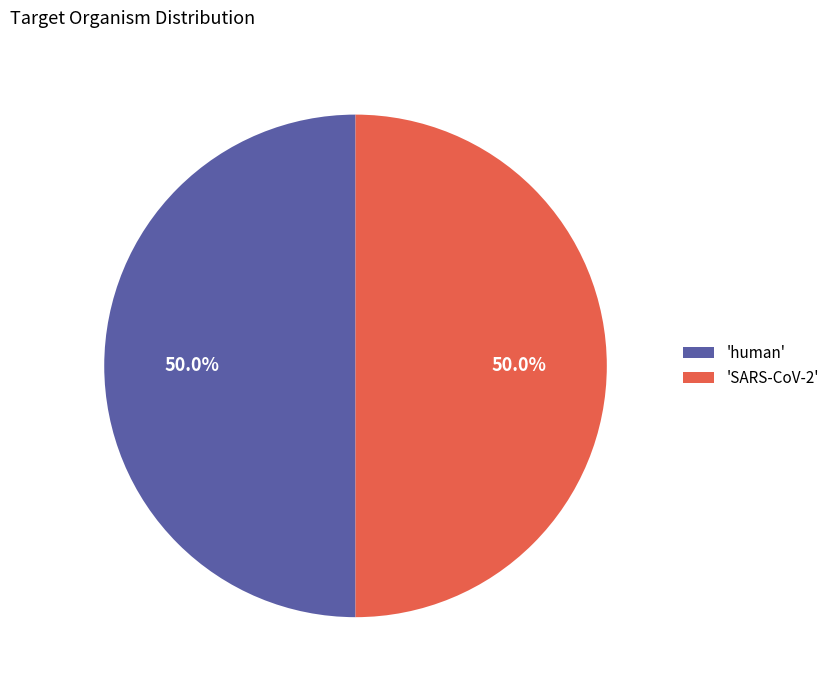

What percentage do 'human' and 'SARS-CoV-2' together represent?

100.0%